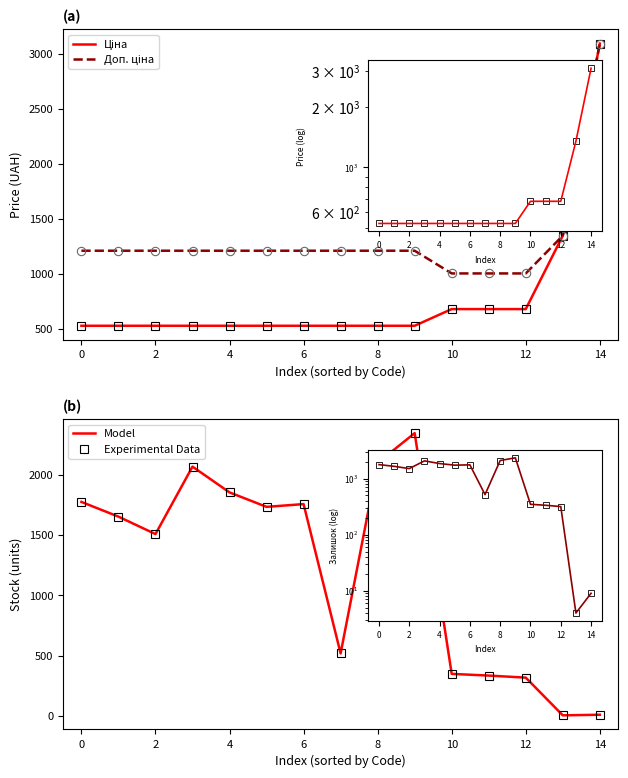

Between 6 and 4, which is larger?

6